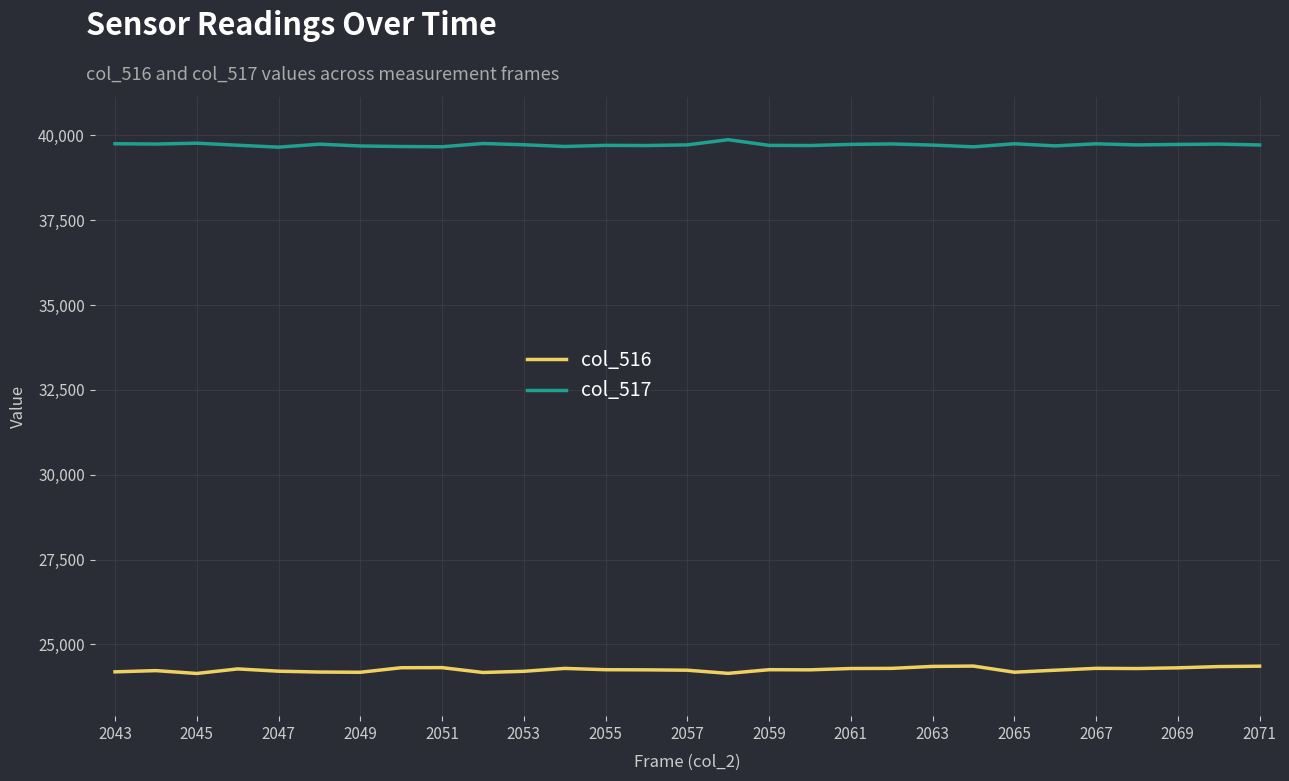

What is the maximum value shown in the chart?

39875